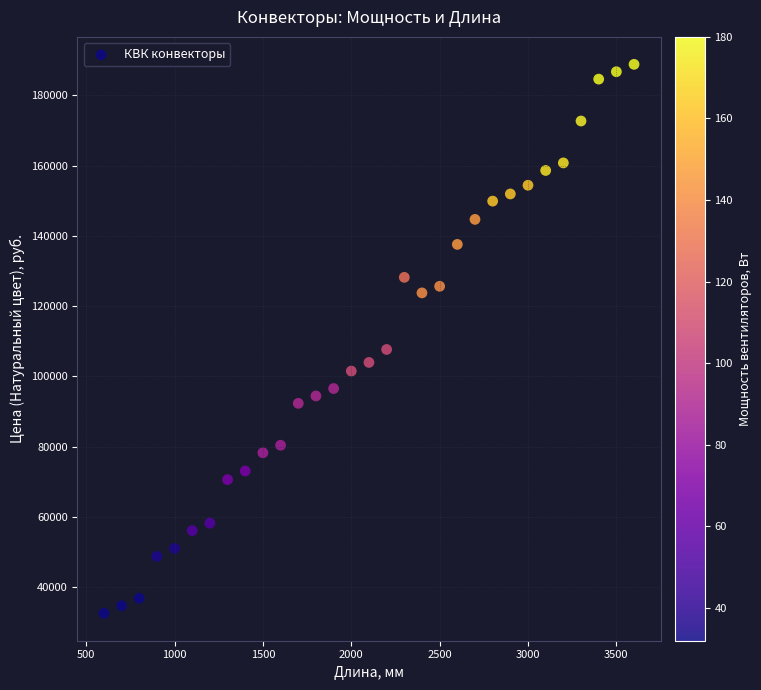

What Y value in the scatter plot is closest to 110705?

107670.3